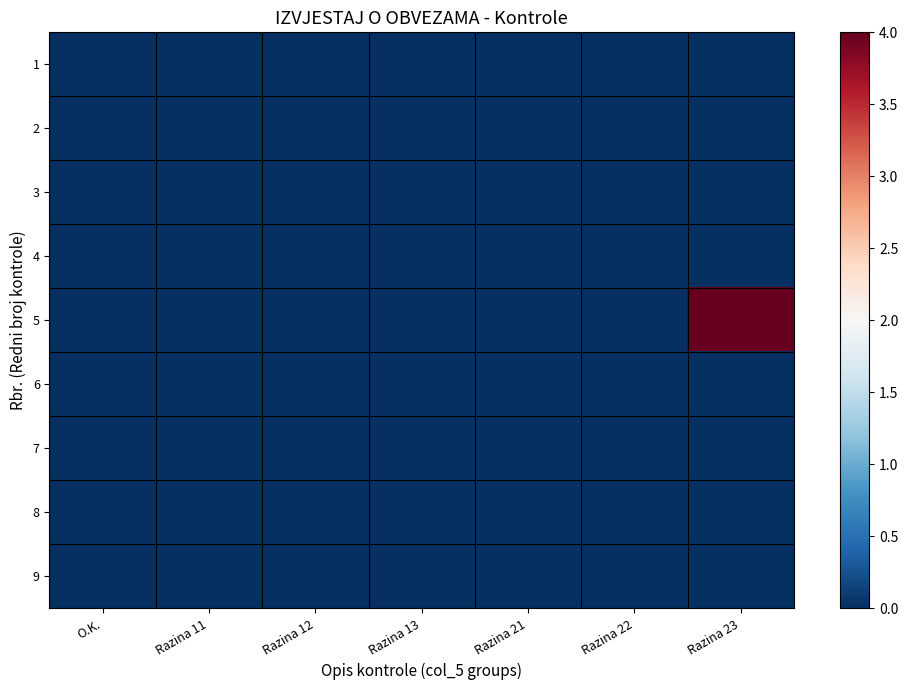

Count the number of categories in the chart.

7